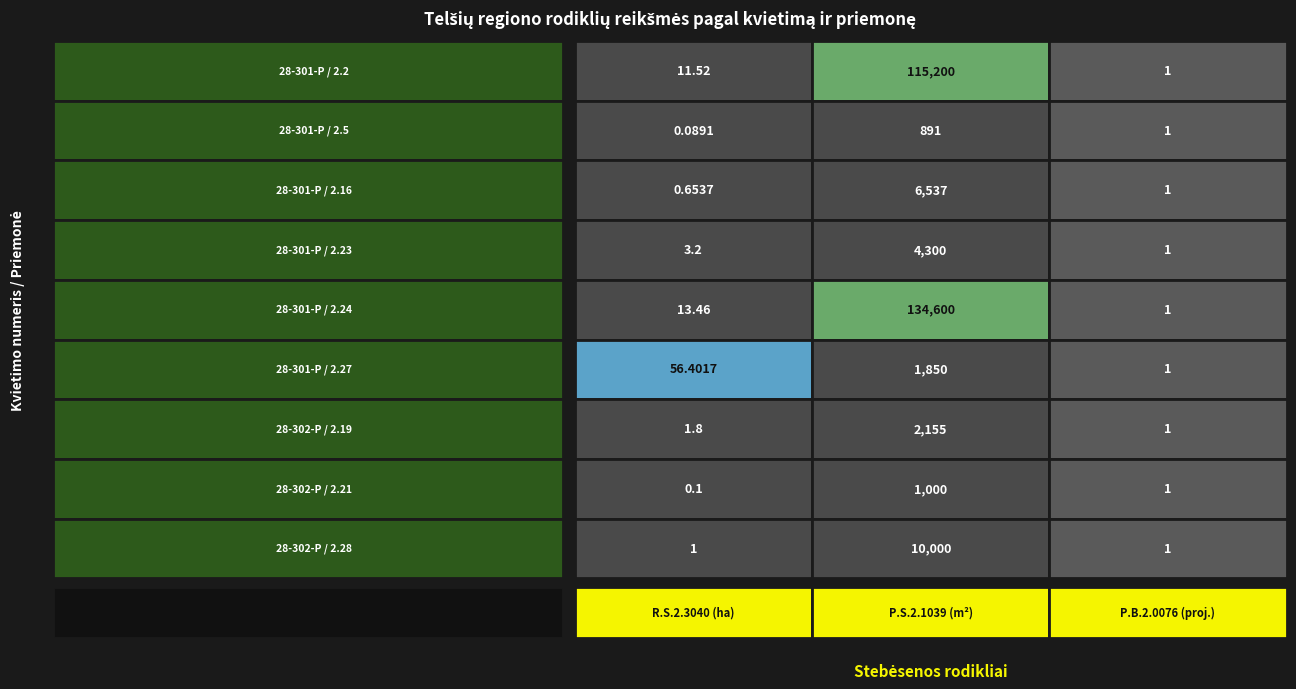

Reading left to right, extract all data points from this chart.

R.S.2.3040: 11.5	0.1	0.7	3.2	13.5	56.4	1.8	0.1	1.0
P.S.2.1039: 115200.0	891.0	6537.0	4300.0	134600.0	1850.0	2155.0	1000.0	10000.0
P.B.2.0076: 1.0	1.0	1.0	1.0	1.0	1.0	1.0	1.0	1.0